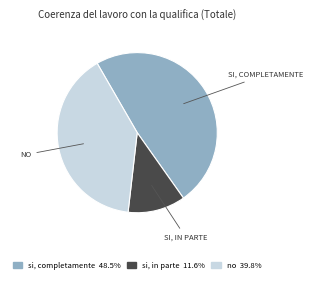

Rank the categories by value from lowest to highest.

si, in parte, no, si, completamente